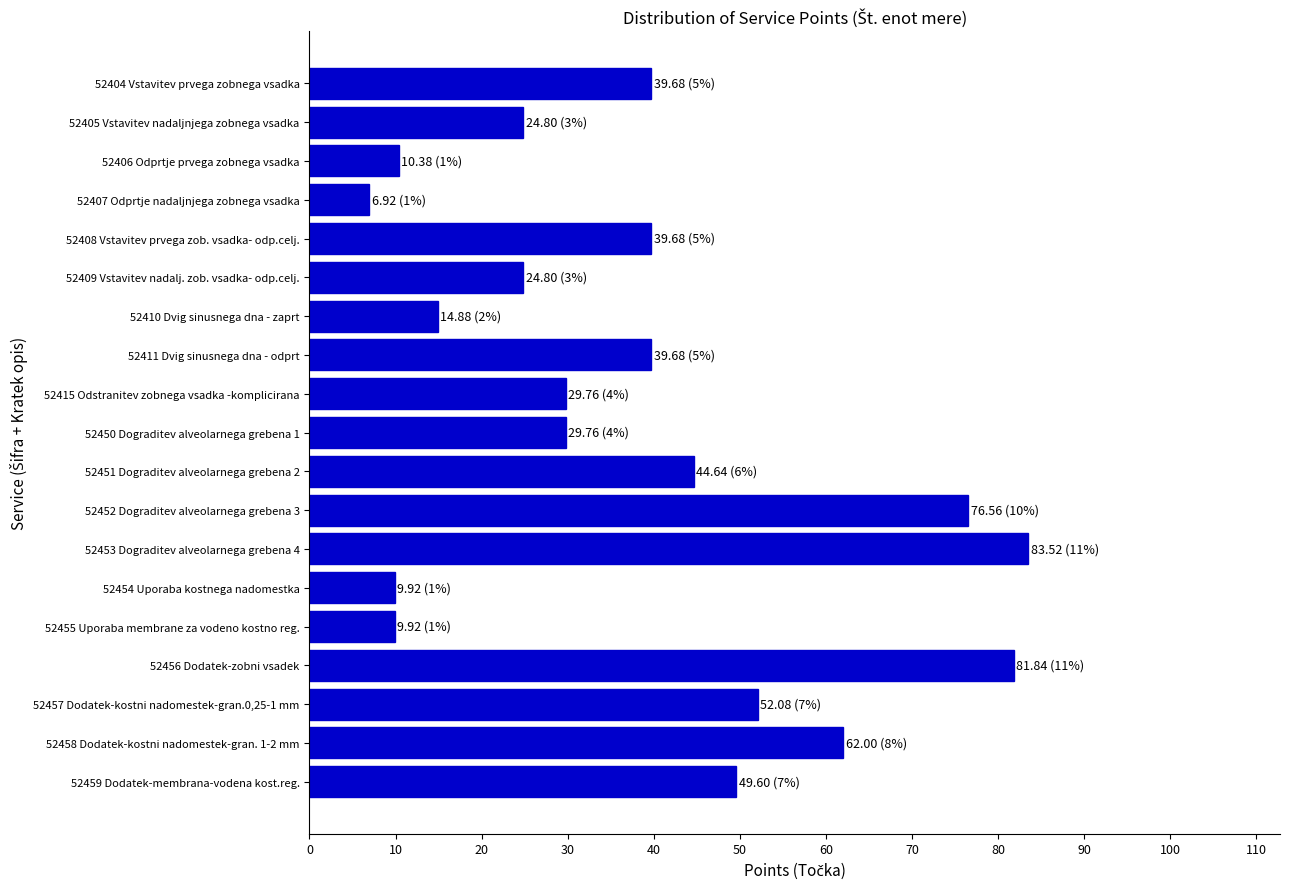

What position from the bottom is 52415 Odstranitev zobnega vsadka -komplicirana?

11